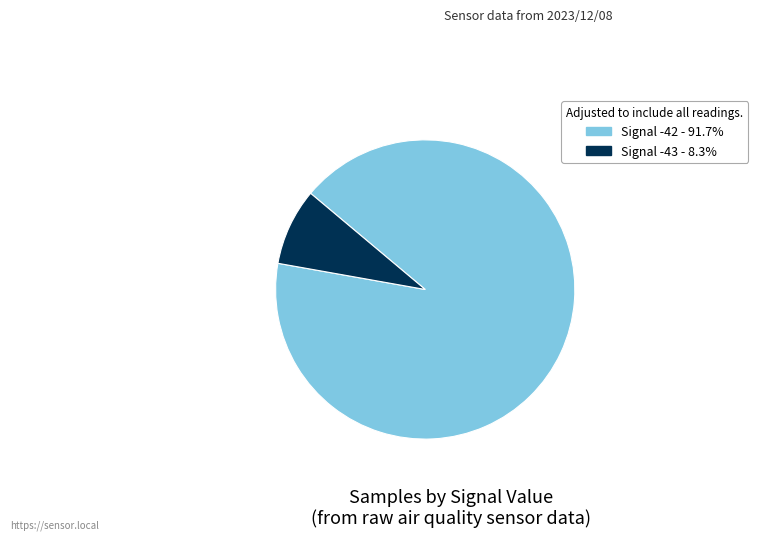

Which slice is the largest?

-42 (00:08)